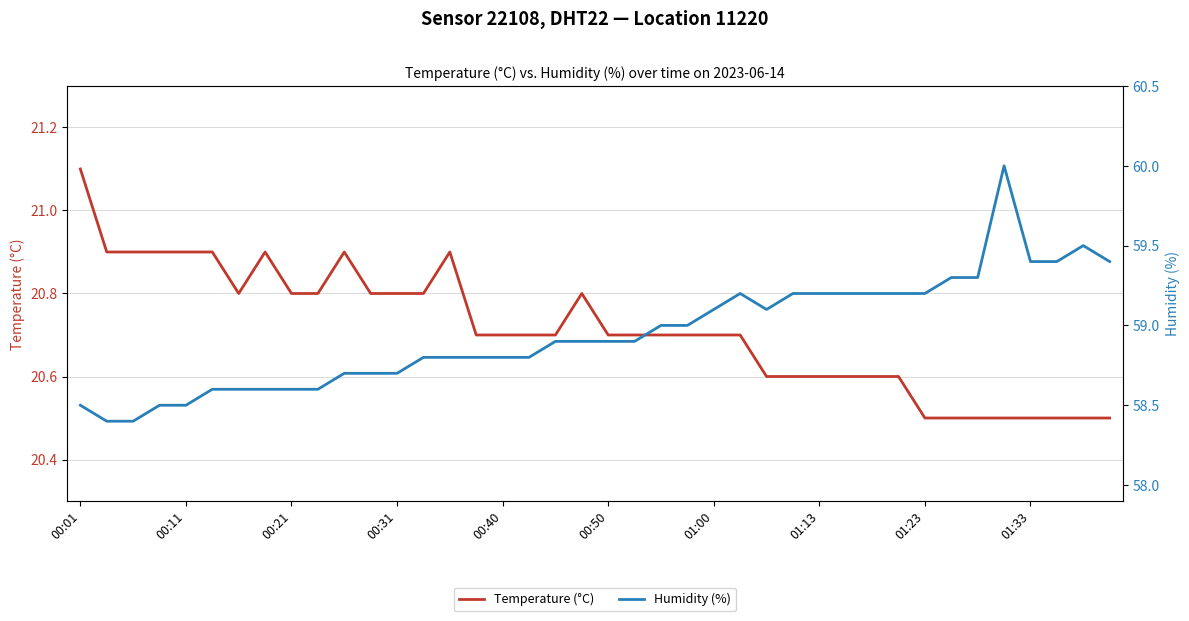

What is the maximum value for Temperature (°C)?

21.1